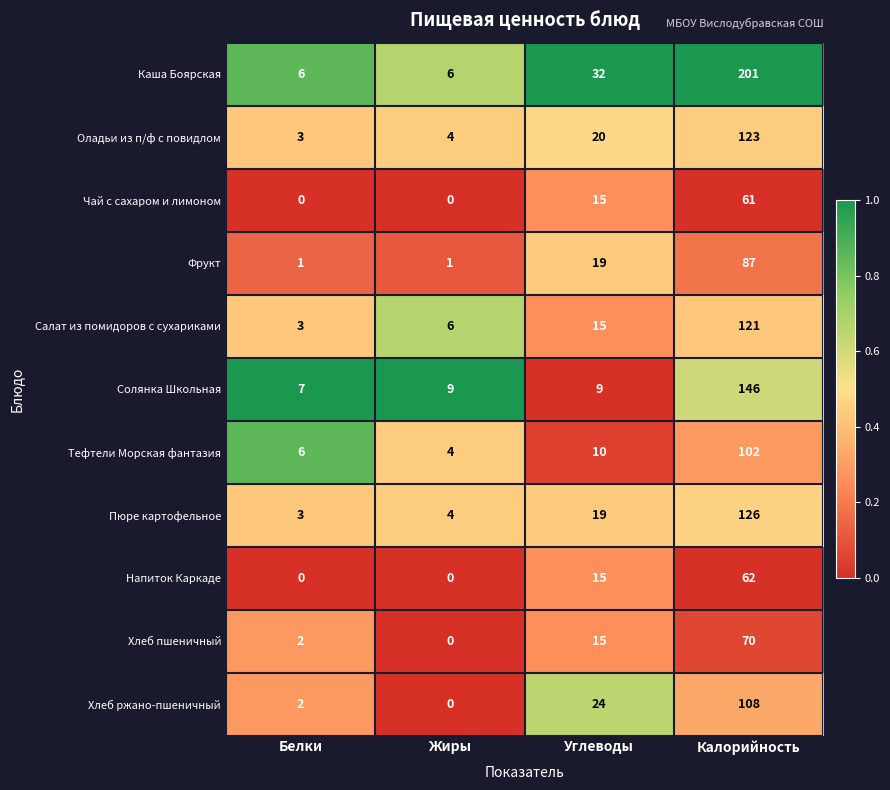

What is the difference between the maximum and minimum values in the Салат из помидоров с сухариками series?

118